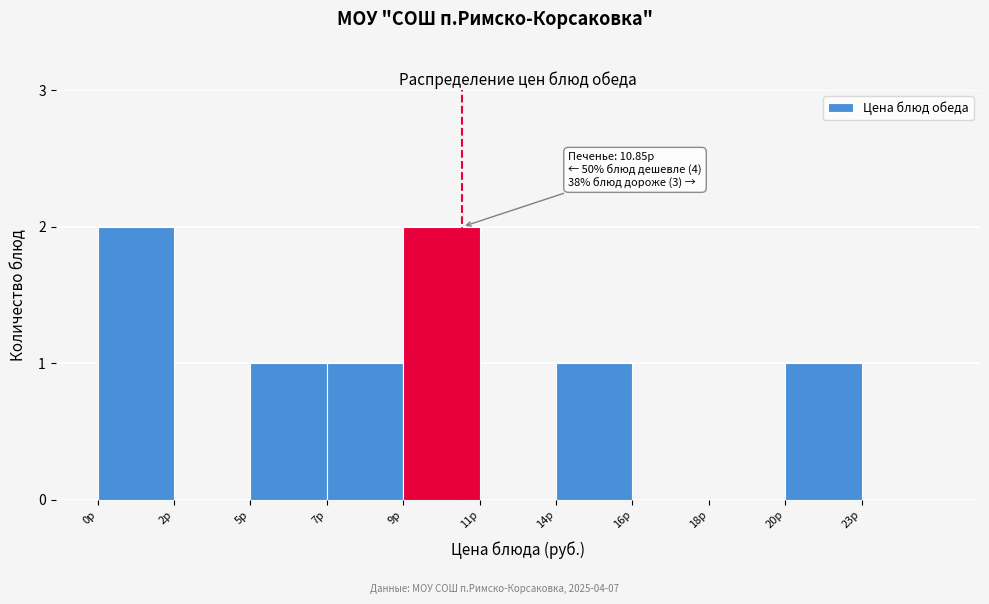

Reading left to right, list all the values displayed in this chart.

0р=2	2р=0	5р=1	7р=1	9р=2	11р=0	14р=1	16р=0	18р=0	20р=1	23р=0